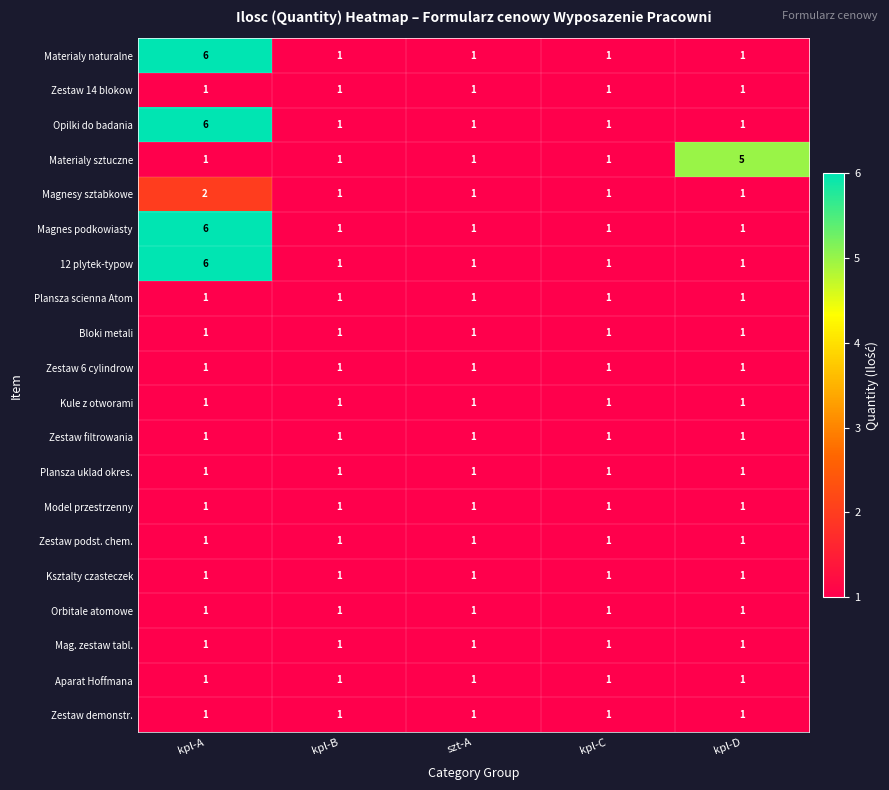

What is the greatest value displayed?

6